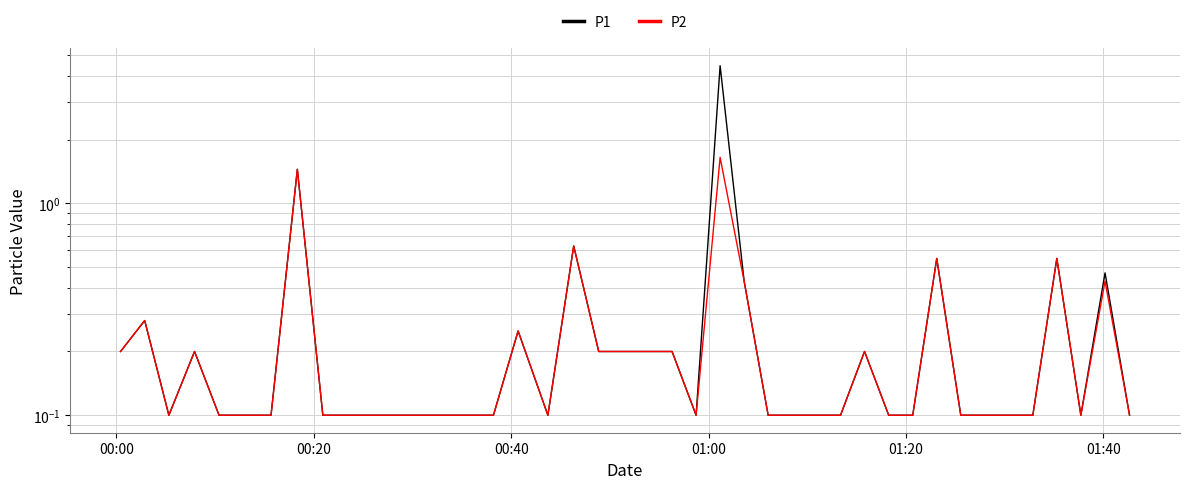

Is the value of P2 at 36 greater than the value of P1 at 31?

No